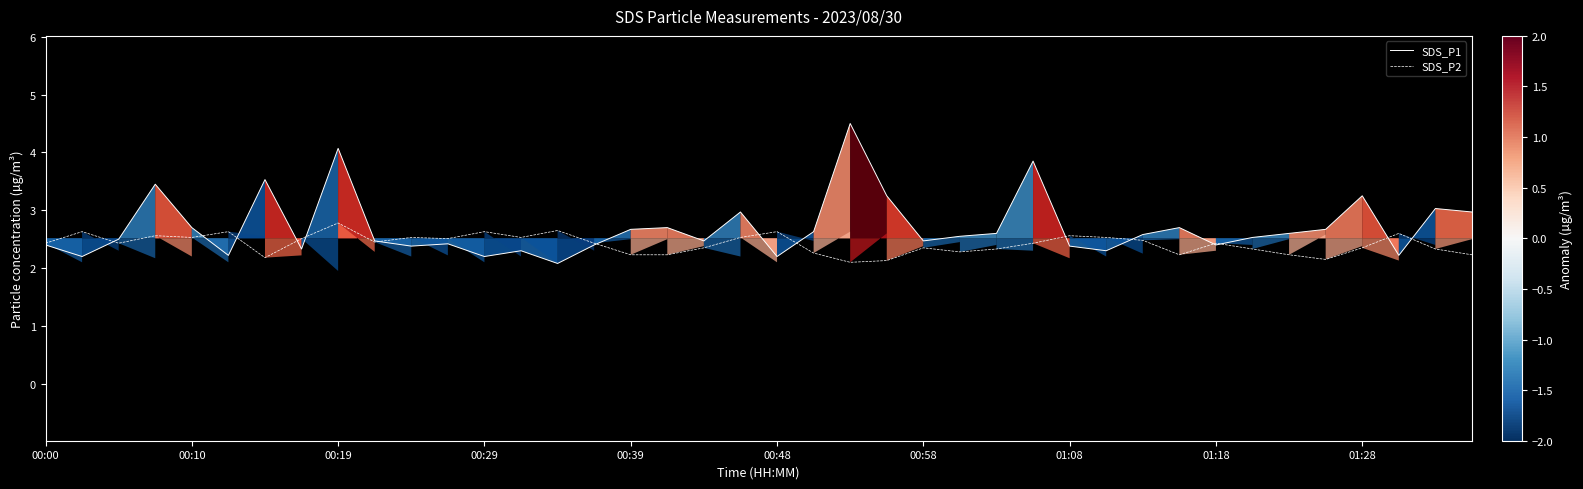

Rank the series by their maximum value, from highest to lowest.

SDS_P1, SDS_P2